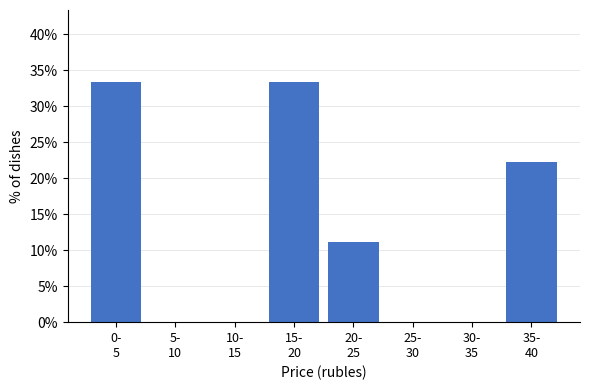

What is the maximum value shown in the chart?

33.3